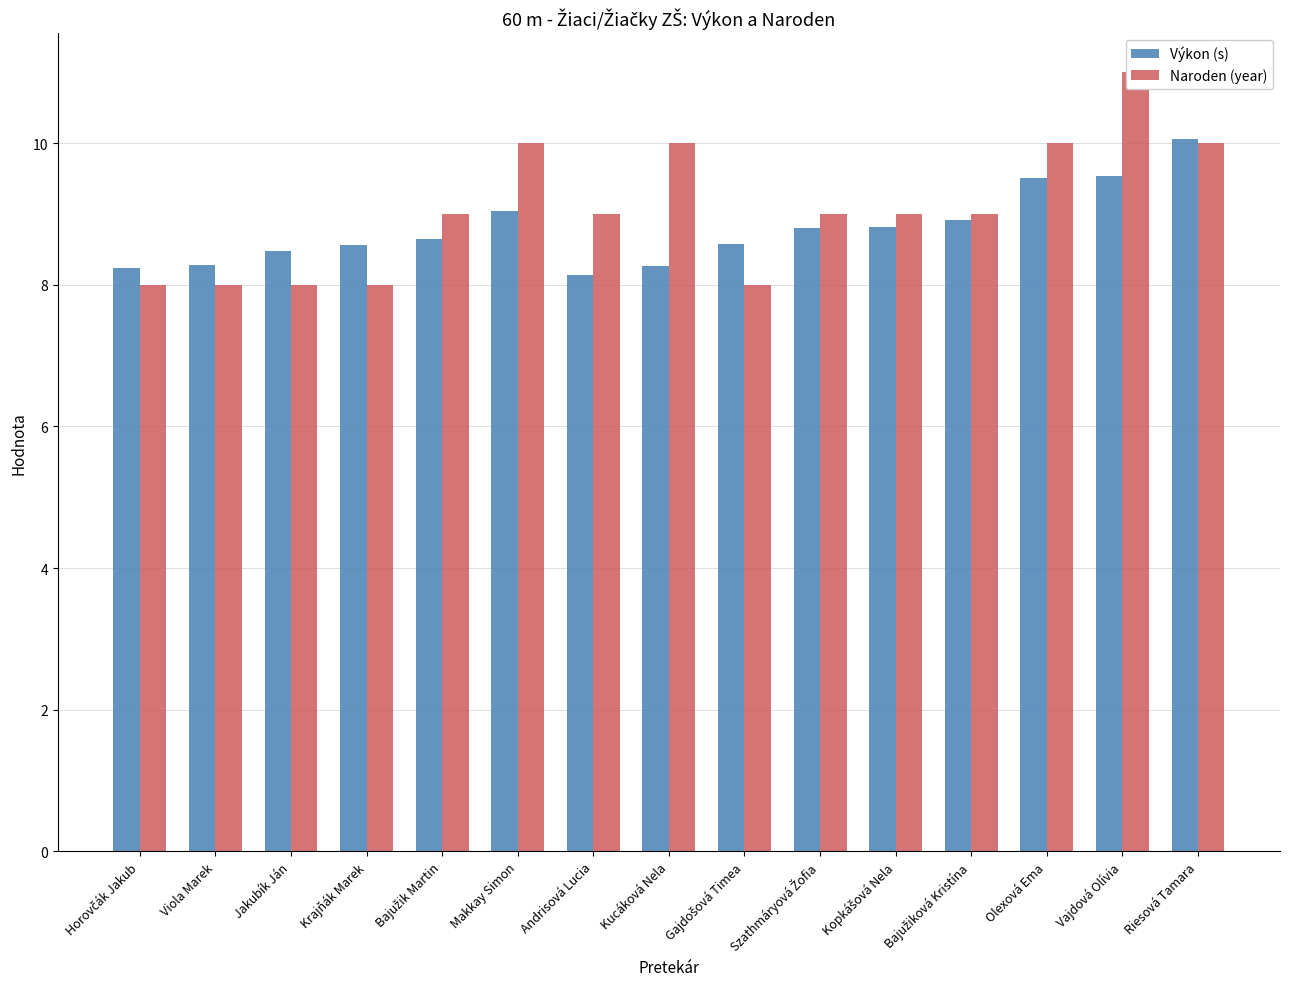

How many categories are shown in the chart?

15